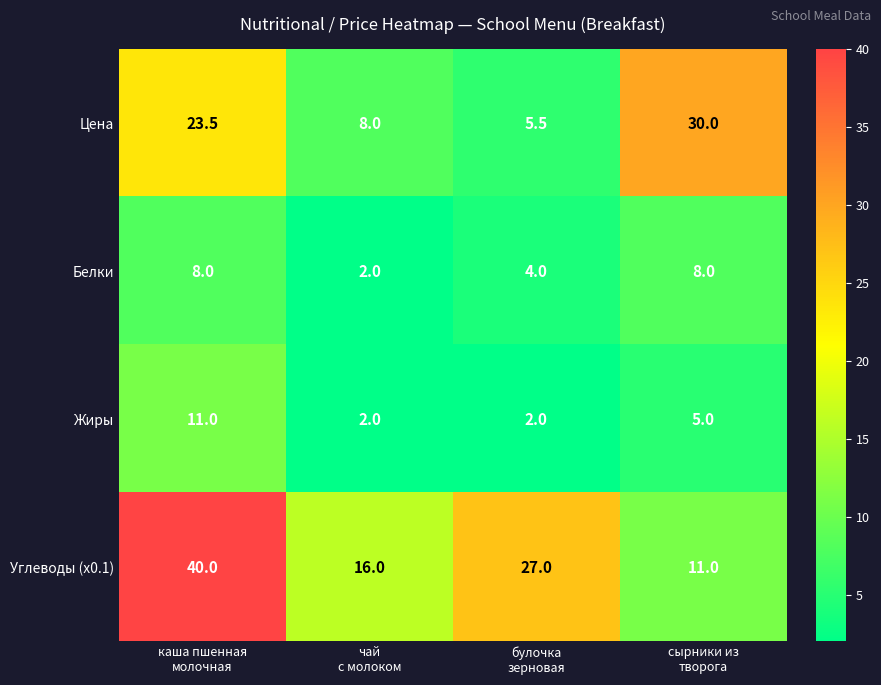

How many Жиры values are between 2 and 11?

4